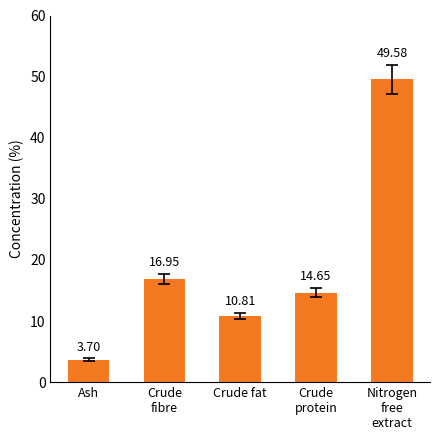

Which has a higher value, Crude
fibre or Nitrogen
free
extract?

Nitrogen
free
extract